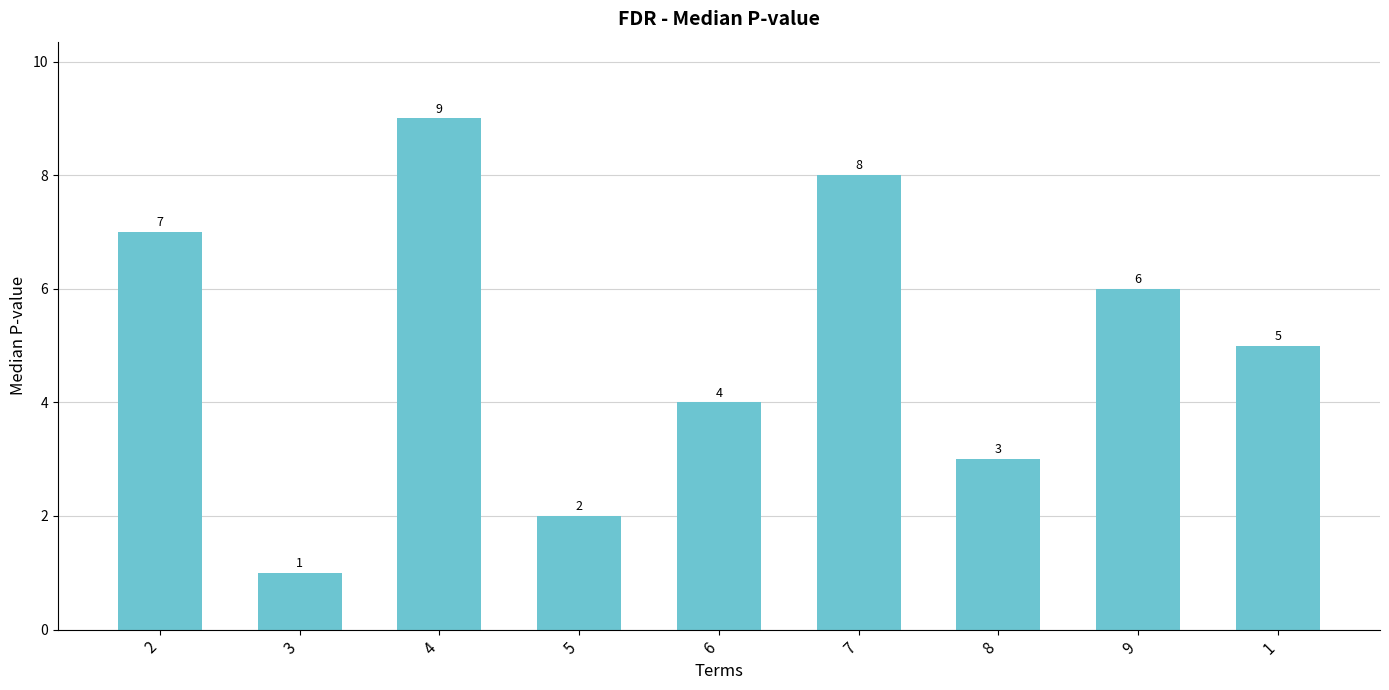

What is the difference between the maximum and minimum values?

8